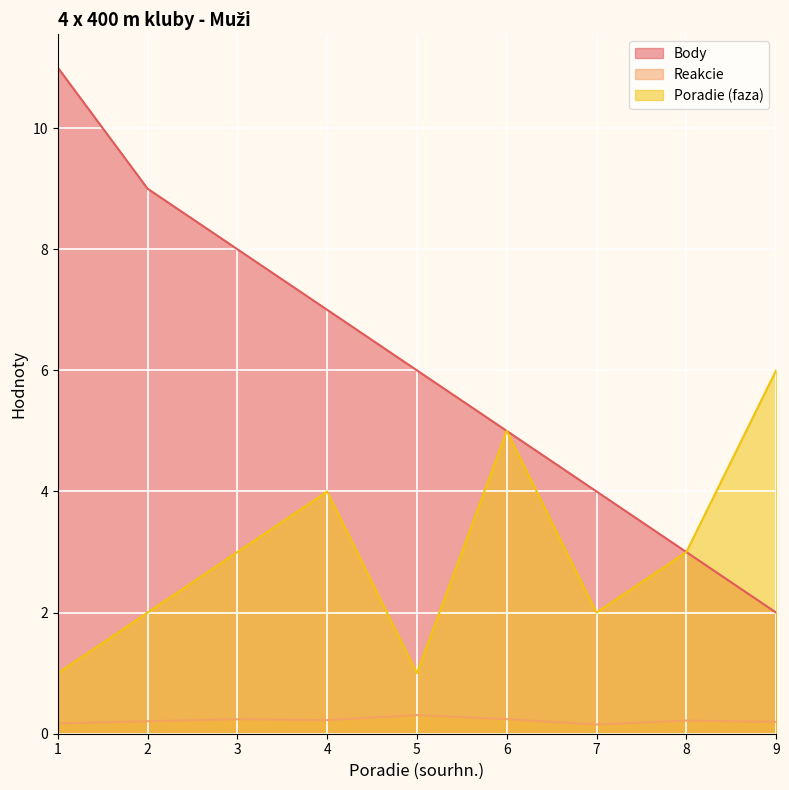

Is the value of Body at 2 greater than the value of Poradie (faza) at 9?

Yes